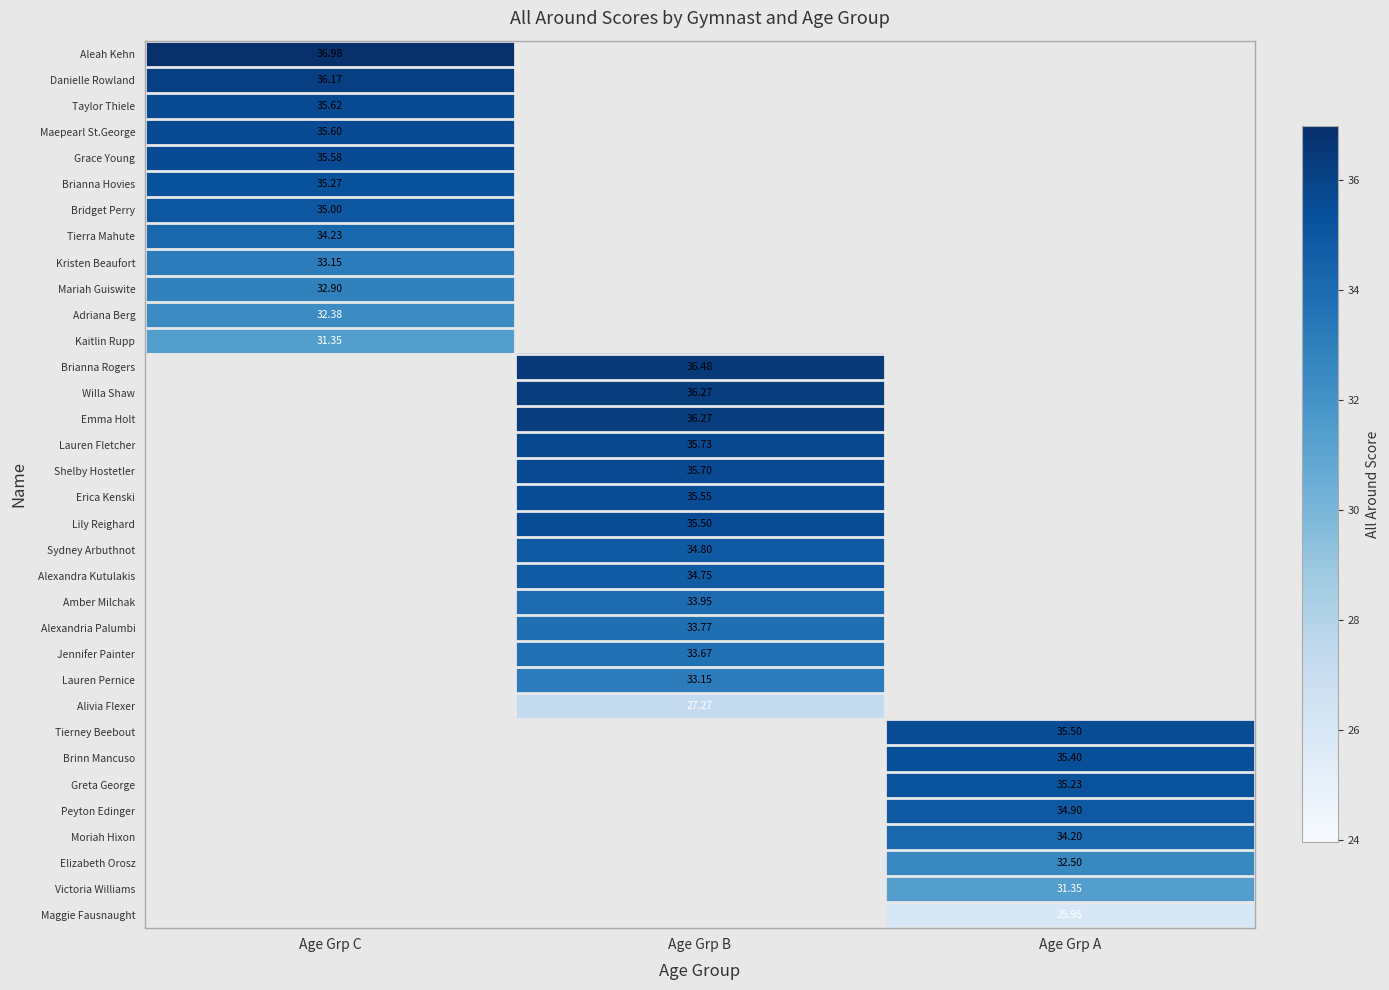

What is the minimum value for Adriana Berg?

32.4